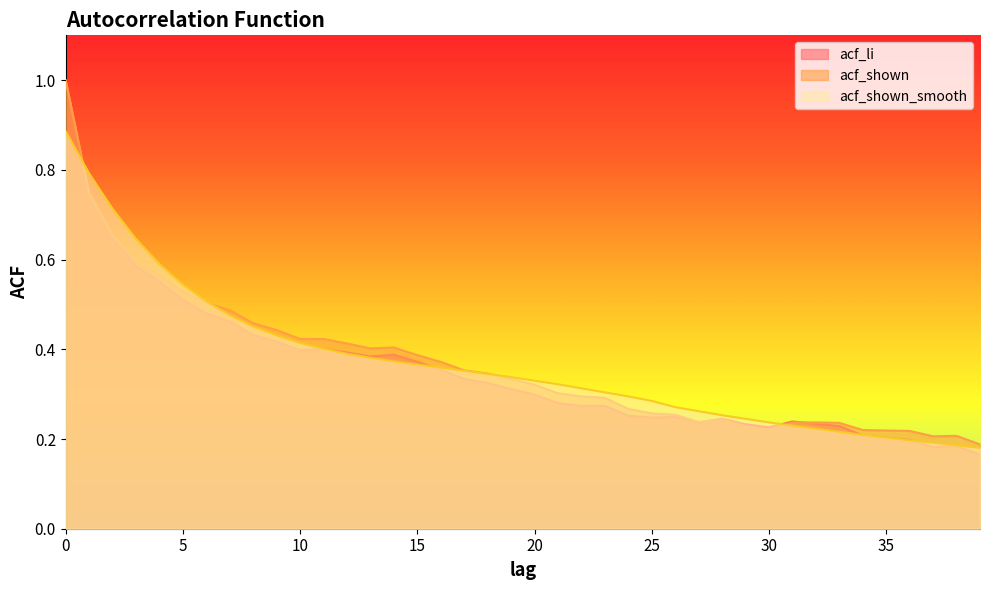

The acf_shown_smooth series shows 1.2 at 1. True or false?

False